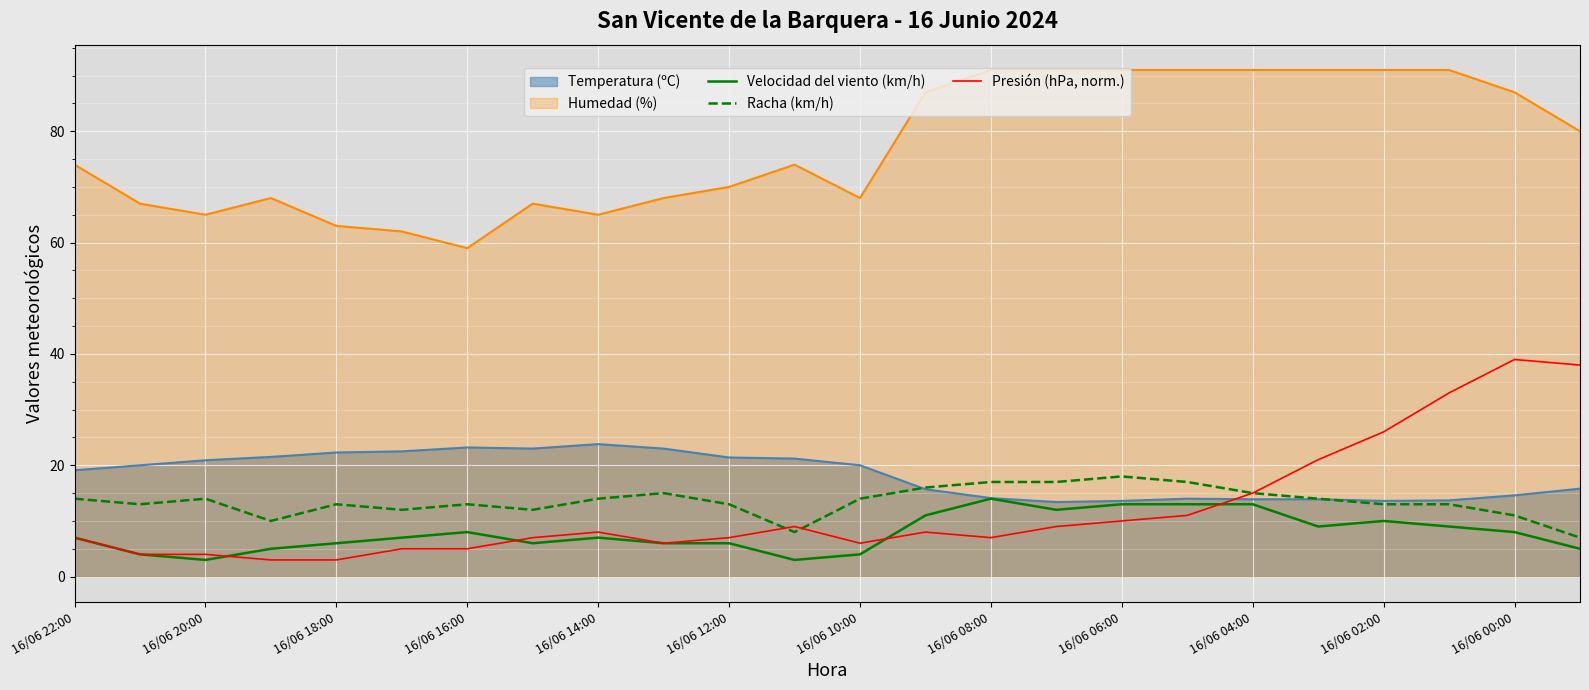

The value of Presión (hPa, norm.) at 13 is 12.5. True or false?

False